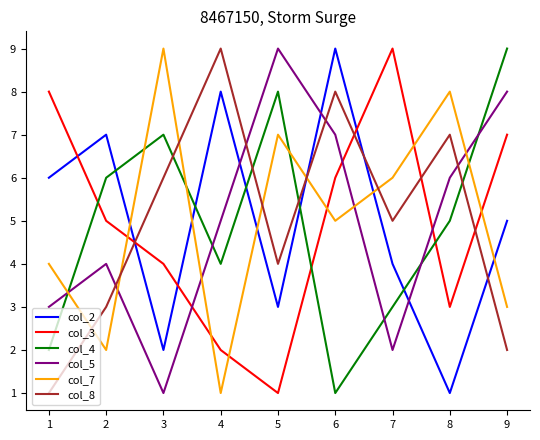

Where is col_5 nearest to the value 5?

4